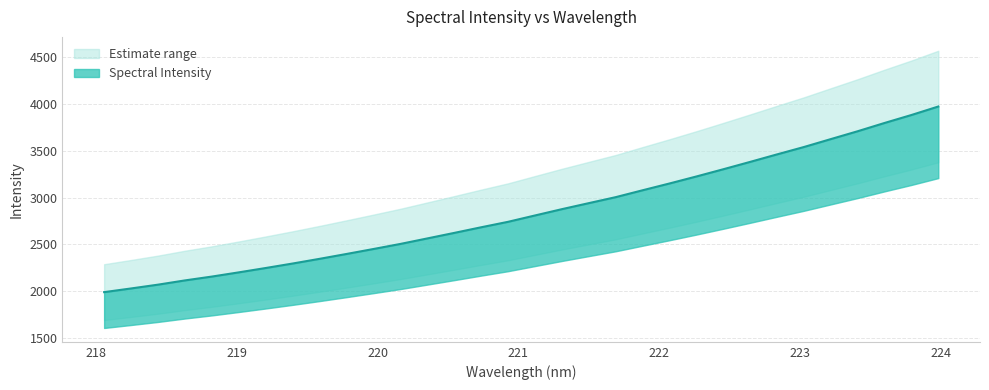

The value at 223.0264 is 6215.3. True or false?

False